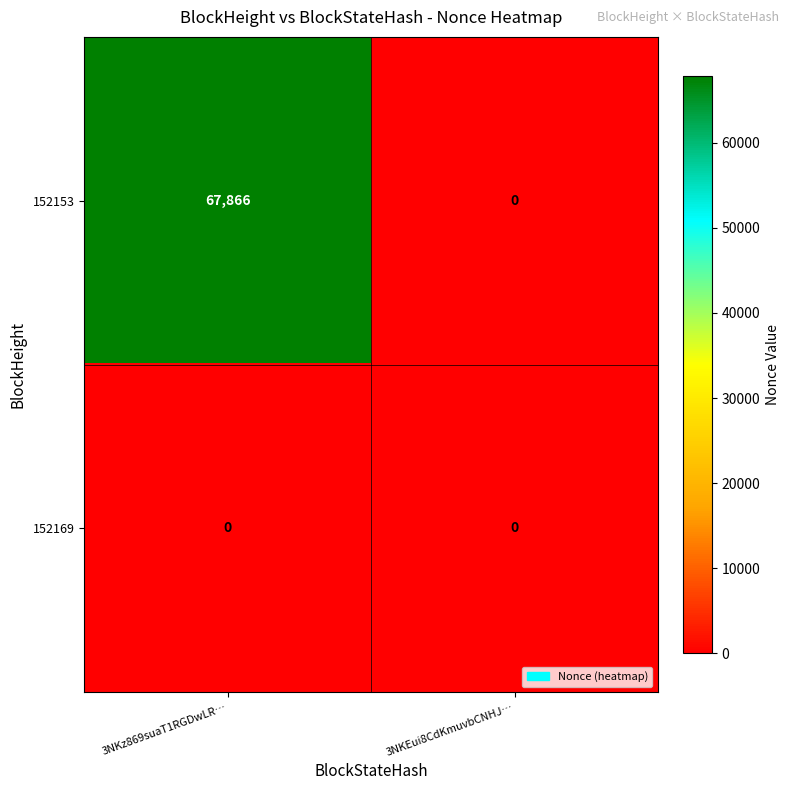

What is the spread (max minus min) of values at 3NKz869suaT1RGDwLR…?

67866